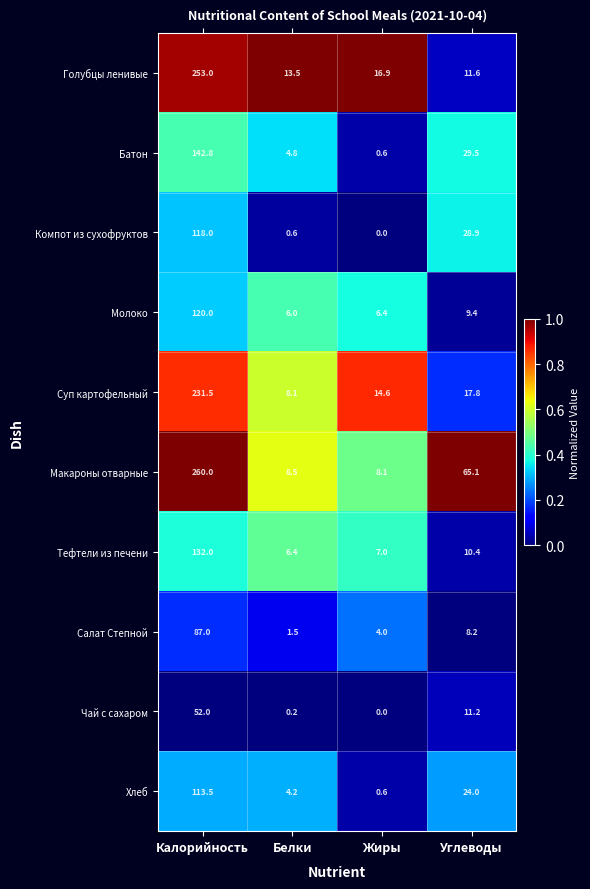

Rank the series by their maximum value, from lowest to highest.

Чай с сахаром, Салат Степной, Хлеб, Компот из сухофруктов, Молоко, Тефтели из печени, Батон, Суп картофельный, Голубцы ленивые, Макароны отварные